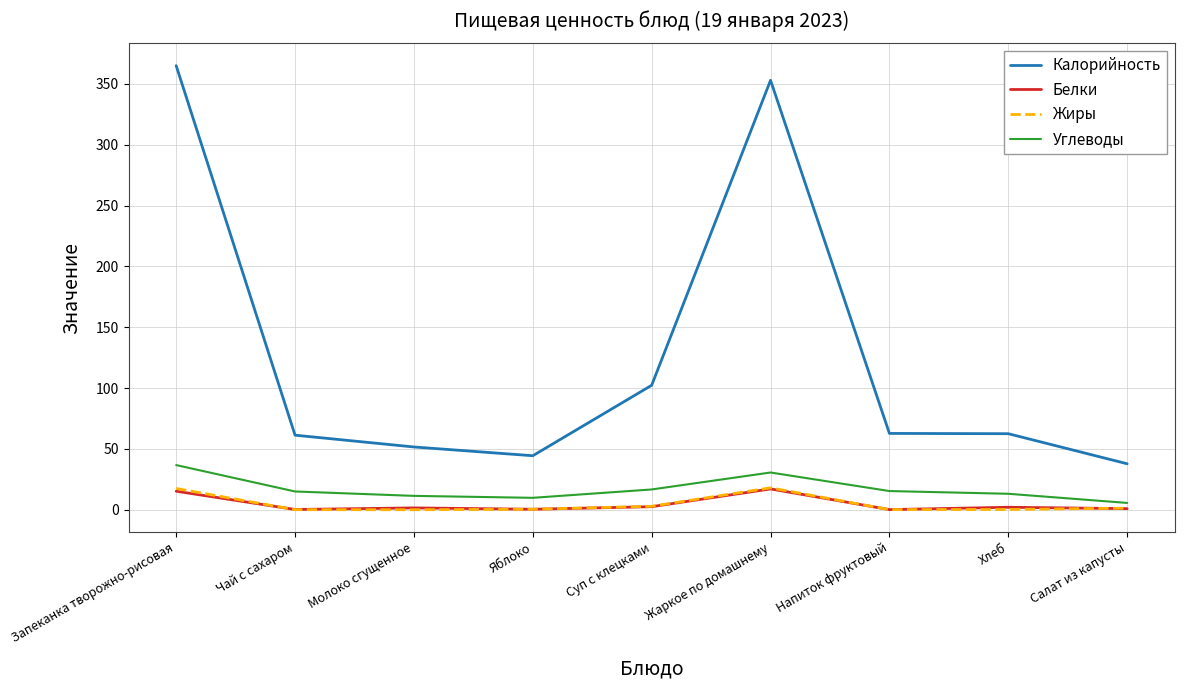

What is the average value of the Белки series?

4.4